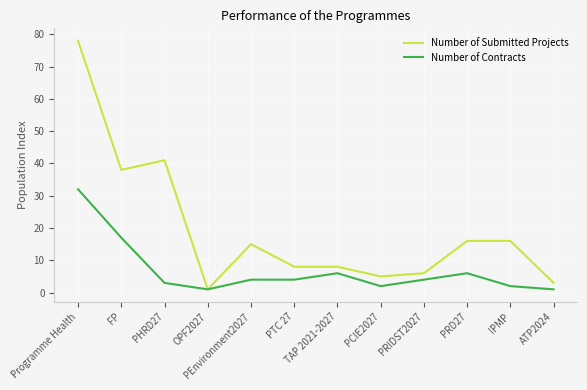

Which category has the lowest value in the Number of Submitted Projects series?

OPF2027